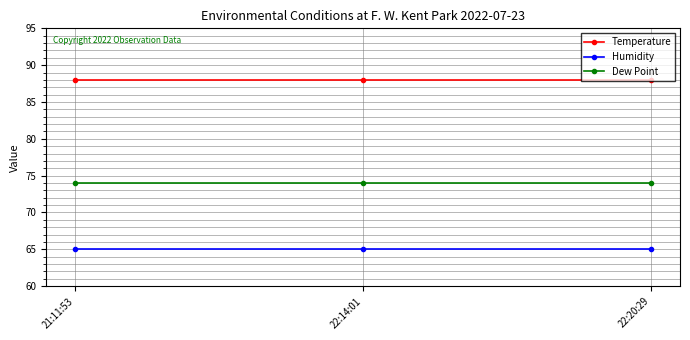

How many lines are shown in the chart?

3